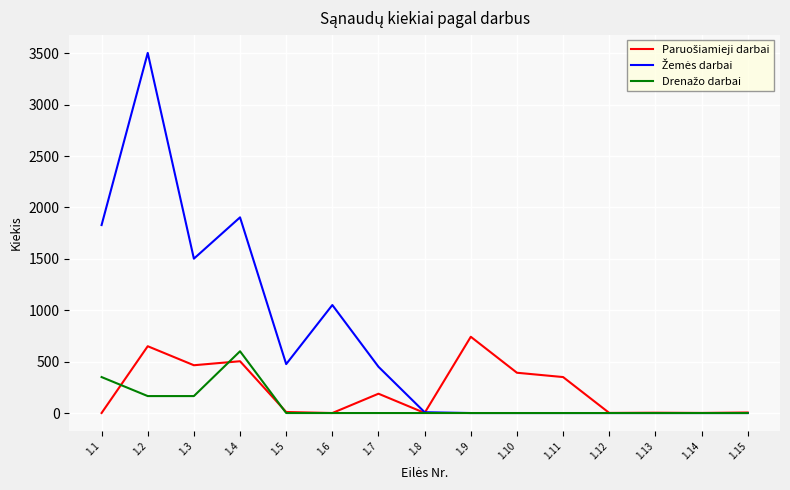

What is the total value across all series at 1.2?

4319.0